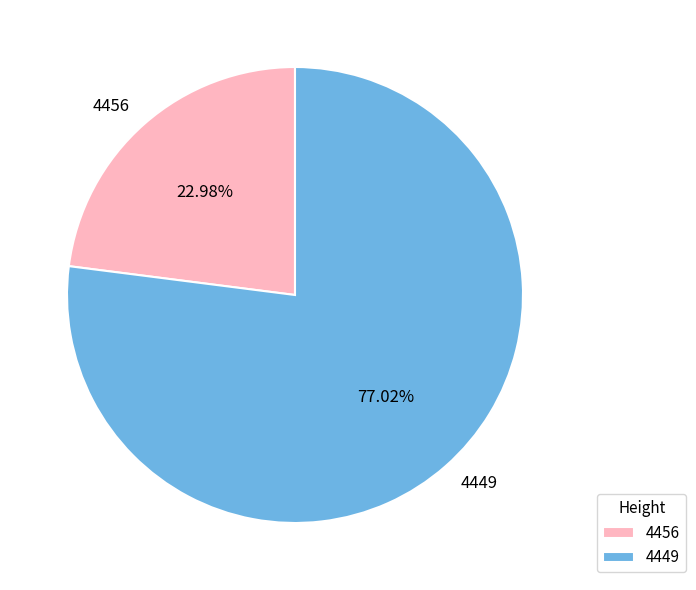

Combined, what portion of the pie is 4449 and 4456?

100.0%